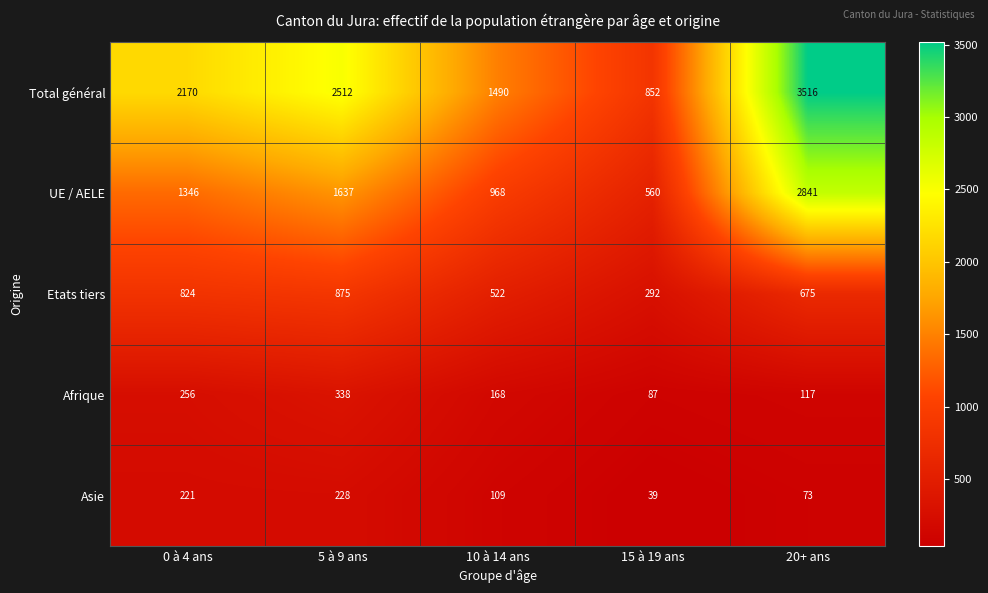

What is the spread (max minus min) of values at 0 à 4 ans?

1949